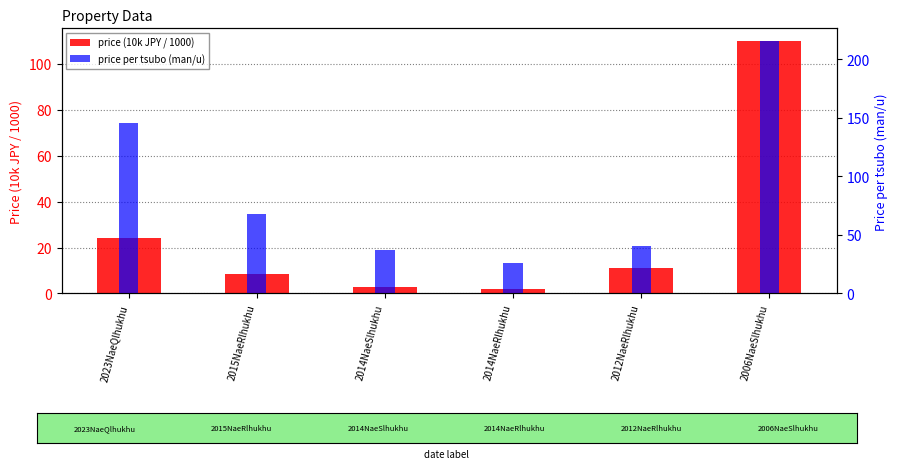

The price (10k JPY / 1000) series shows 8.5 at 2015NaeRlhukhu. True or false?

True